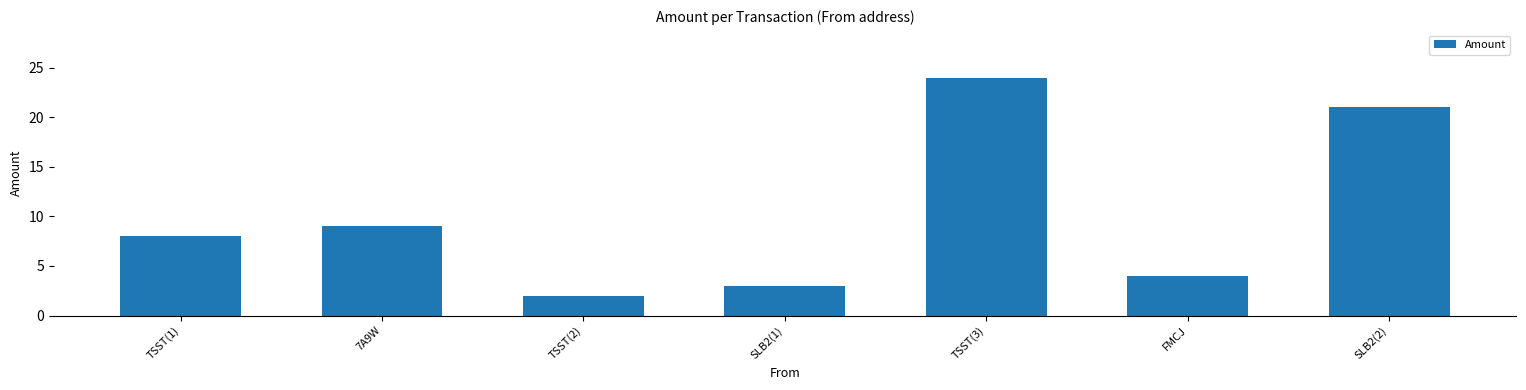

What is the minimum value shown in the chart?

2.0